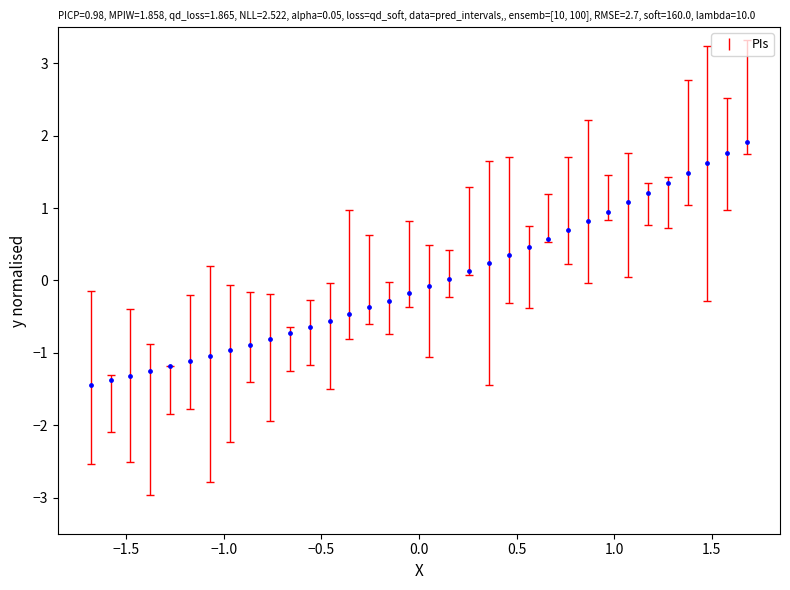

What is the range of X values (max minus min)?

3.4